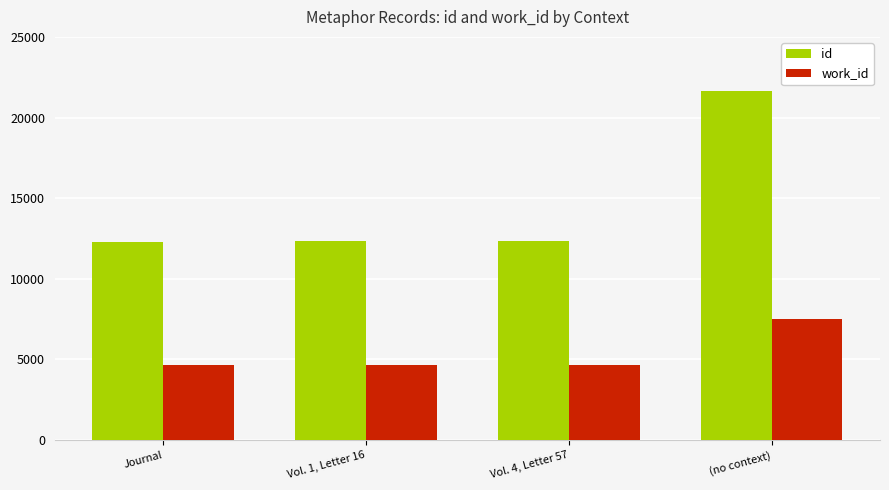

What is the sum of all id values?

58571